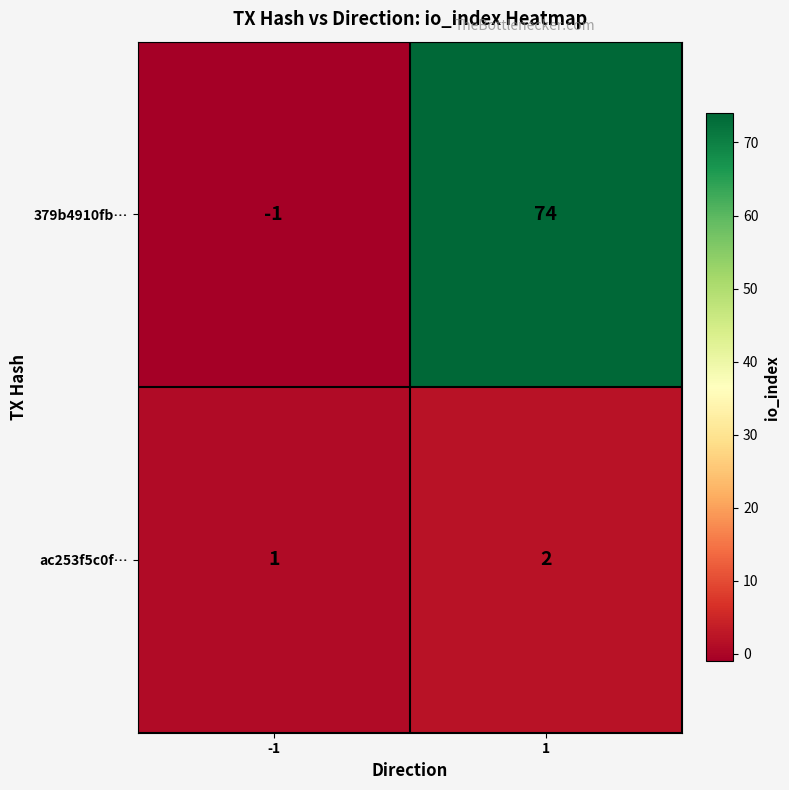

Which series has the largest total across all categories?

379b4910fb…